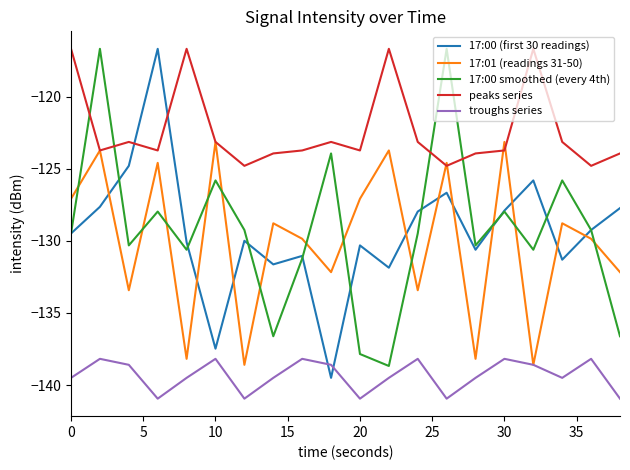

Which series has the largest total across all categories?

peaks series